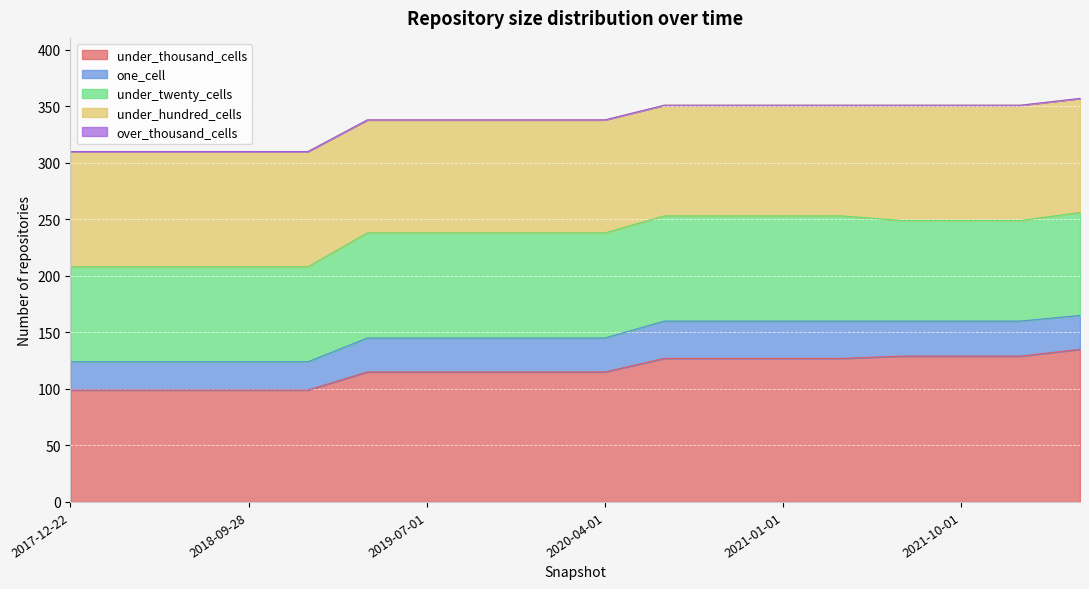

True or false: under_thousand_cells has a value of 183 at 2019-04-06.

False